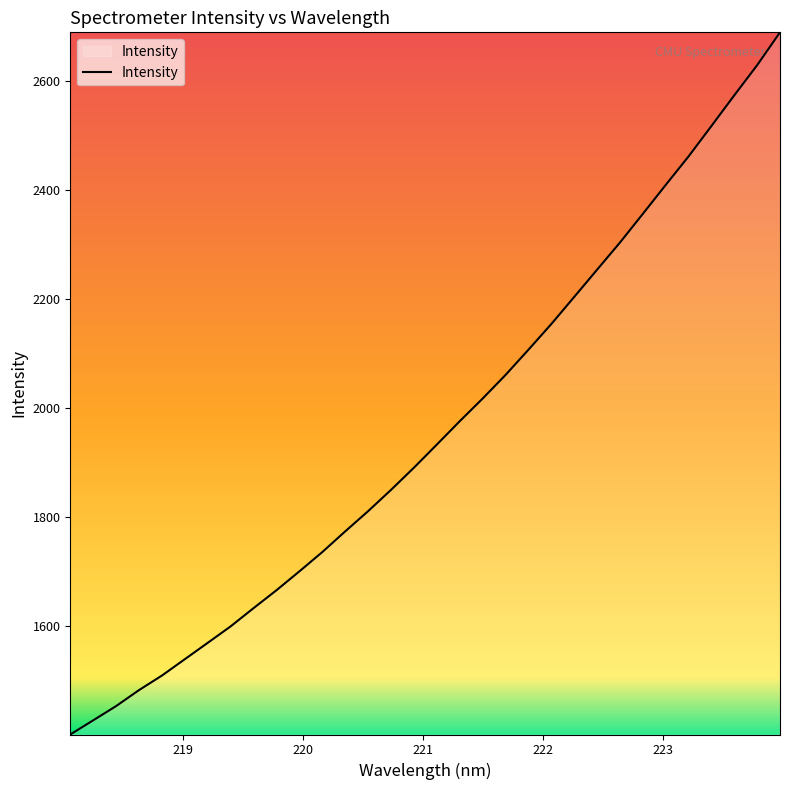

True or false: there are more than 1 points higher than both neighbors.

False